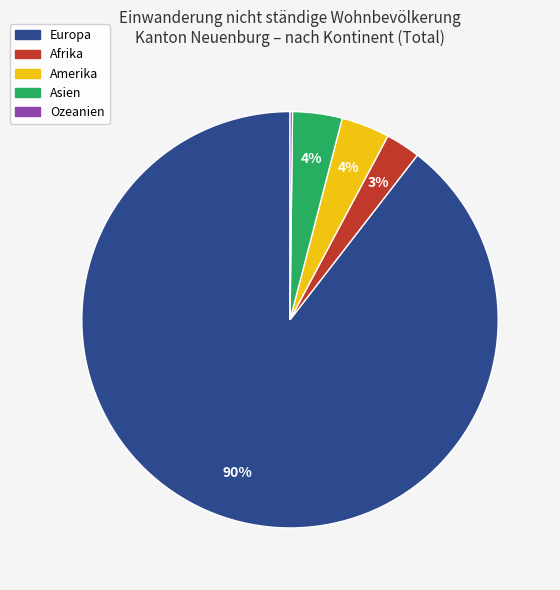

Is Europa the majority of the pie?

Yes